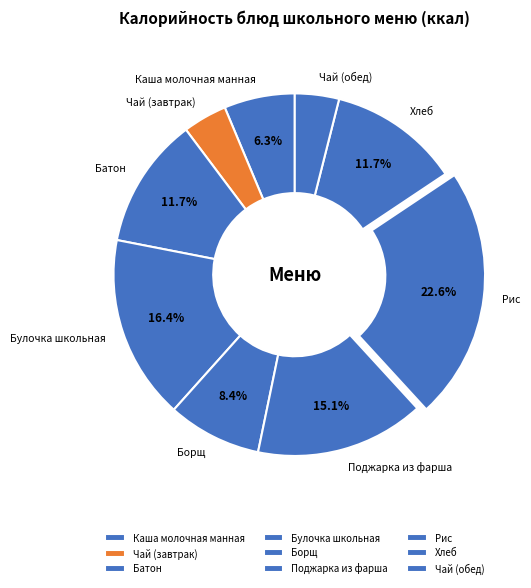

Combined, do Каша молочная манная and Батон account for over 50%?

No